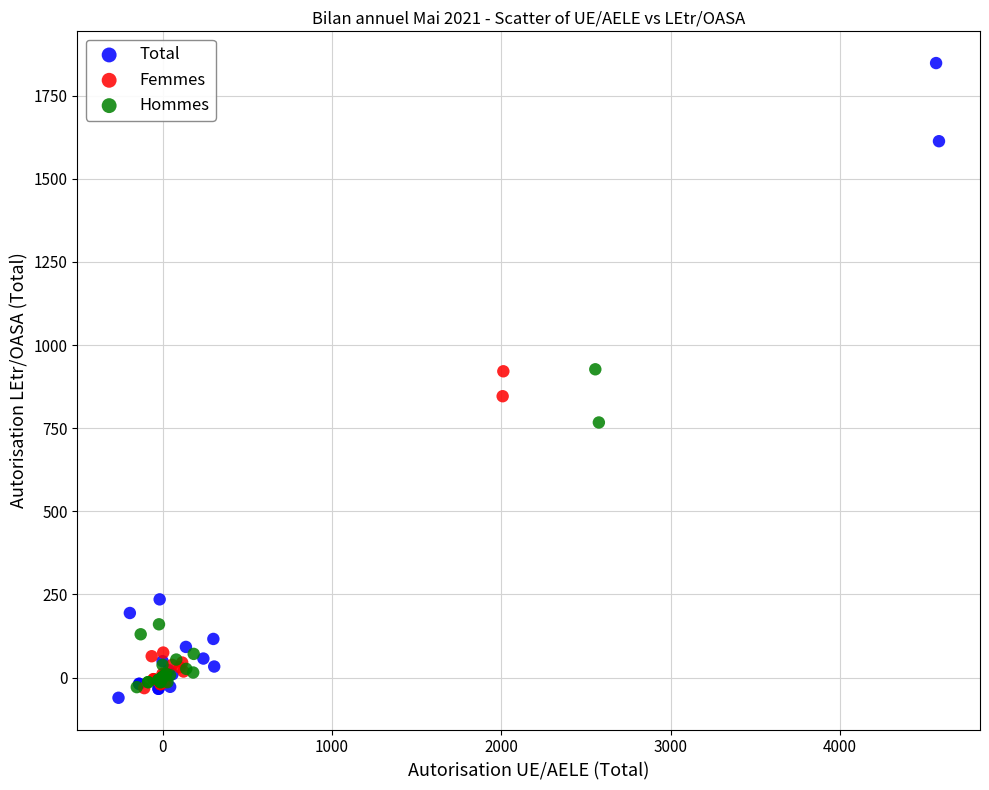

Which series has the widest spread of Y values?

Total